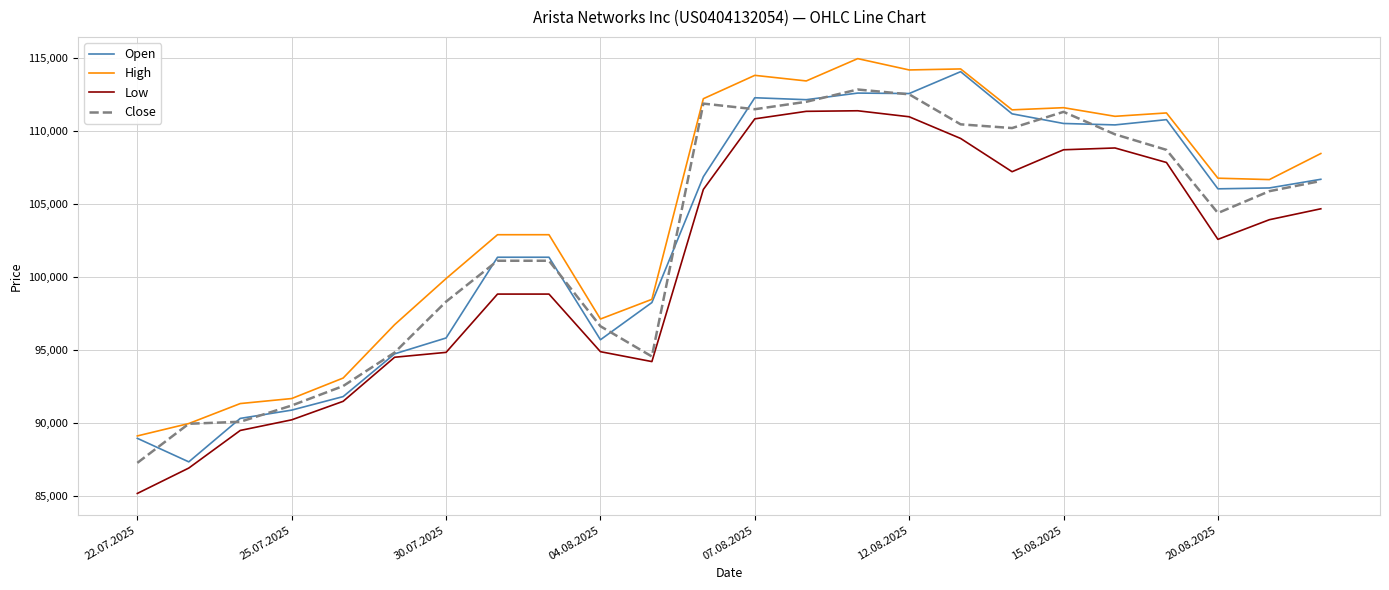

What is the smallest value displayed?

85178